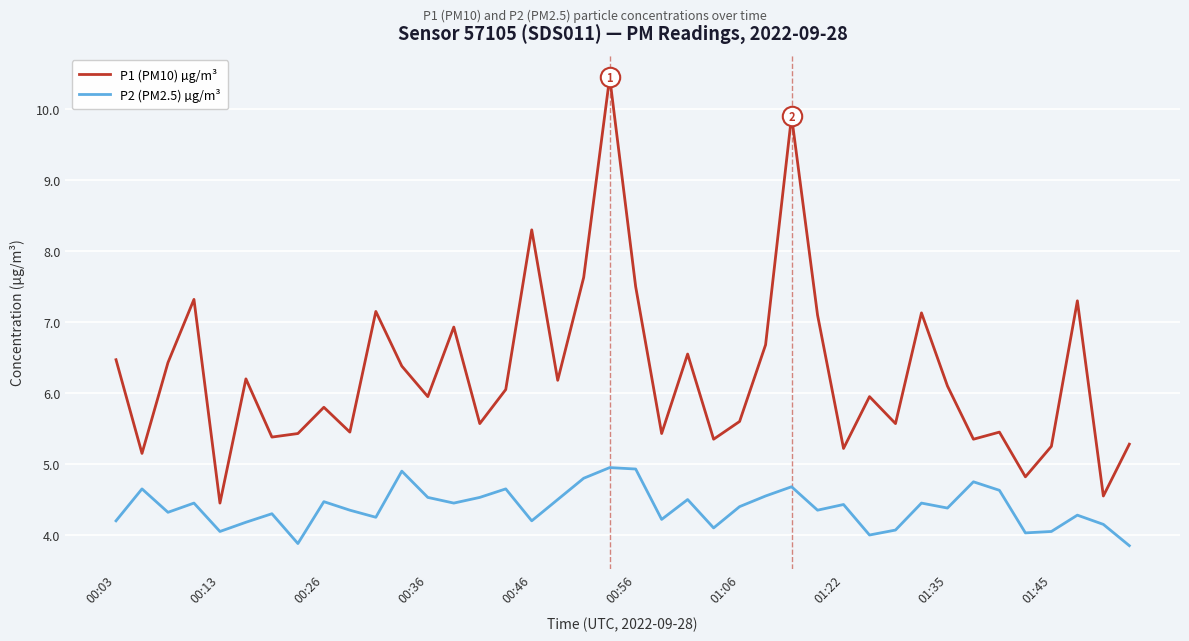

Rank the series by their maximum value, from lowest to highest.

P2 (PM2.5) µg/m³, P1 (PM10) µg/m³